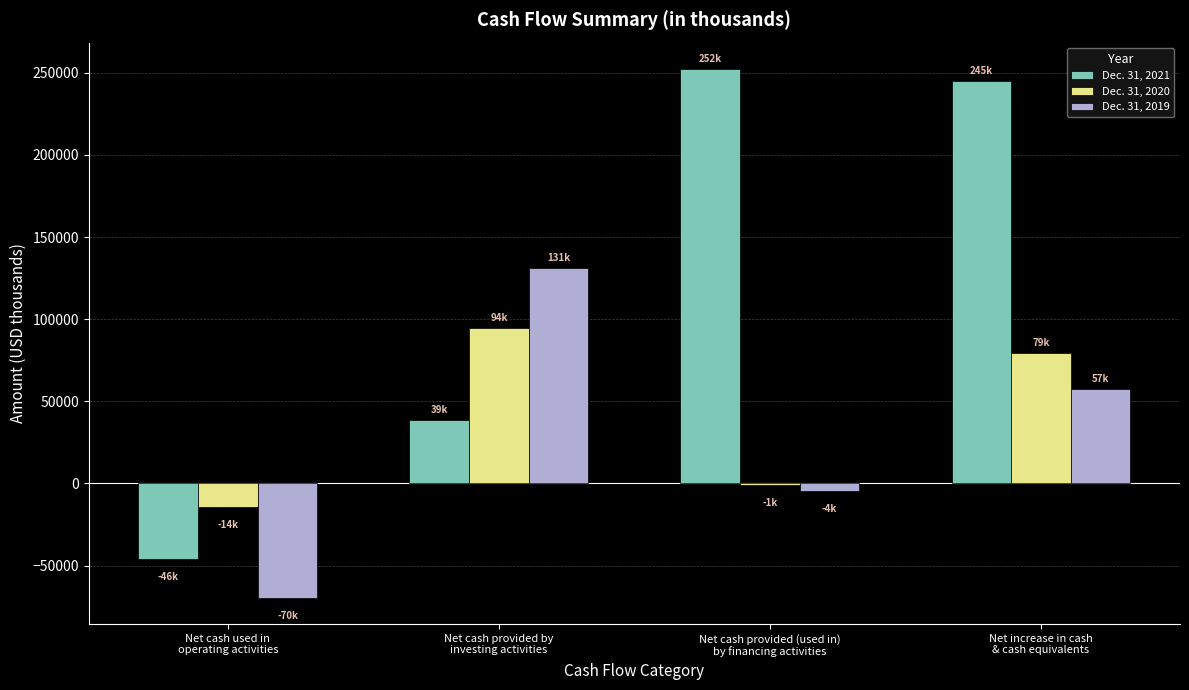

How many distinct data groups are displayed?

3